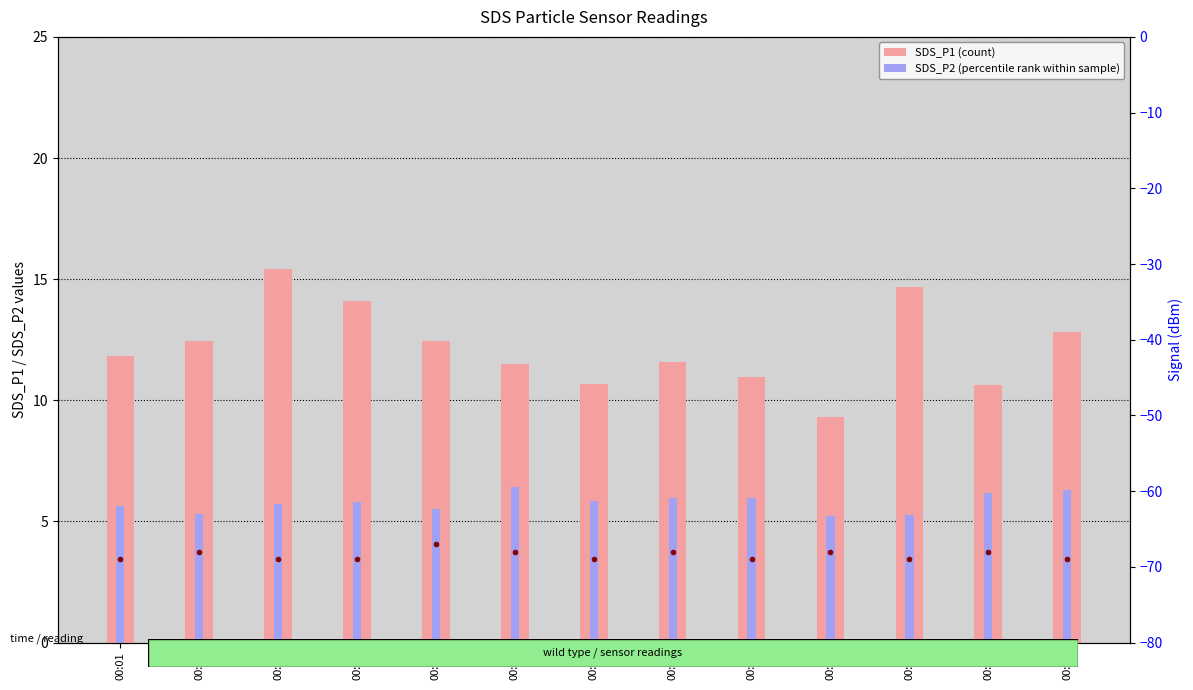

Is it true that SDS_P1 (count) equals 14.7 at 00:25?

True